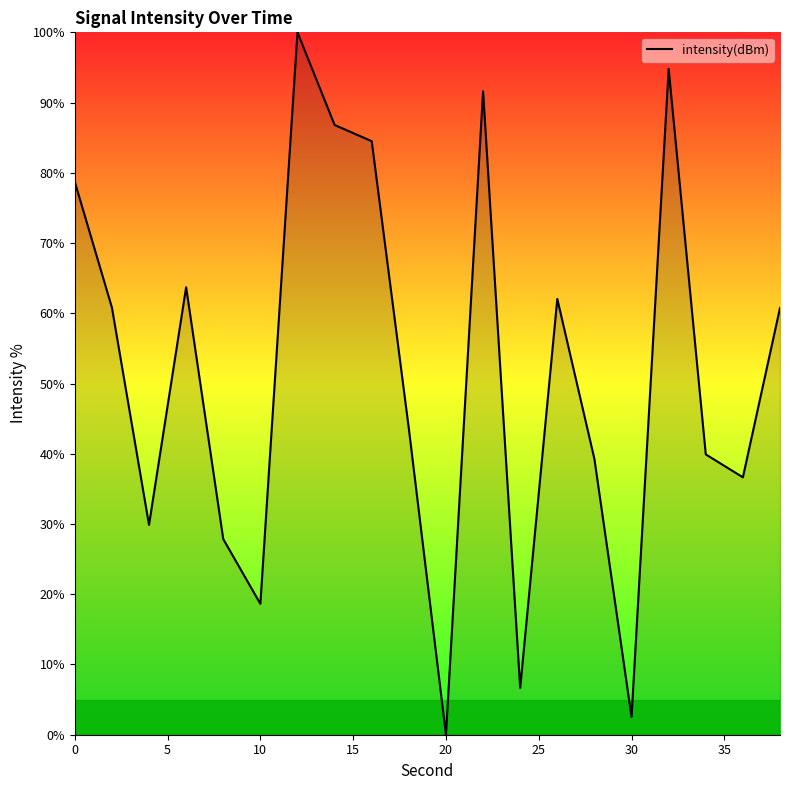

What is the maximum value shown in the chart?

100.0